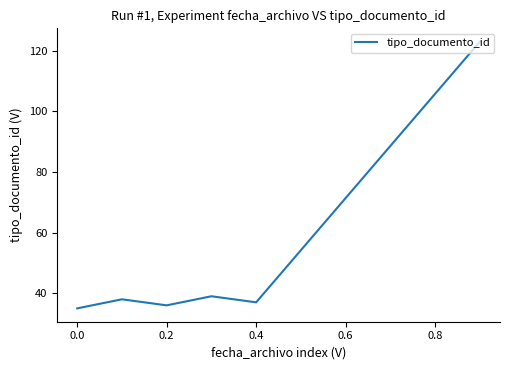

What is the difference between the maximum and second lowest values?

87